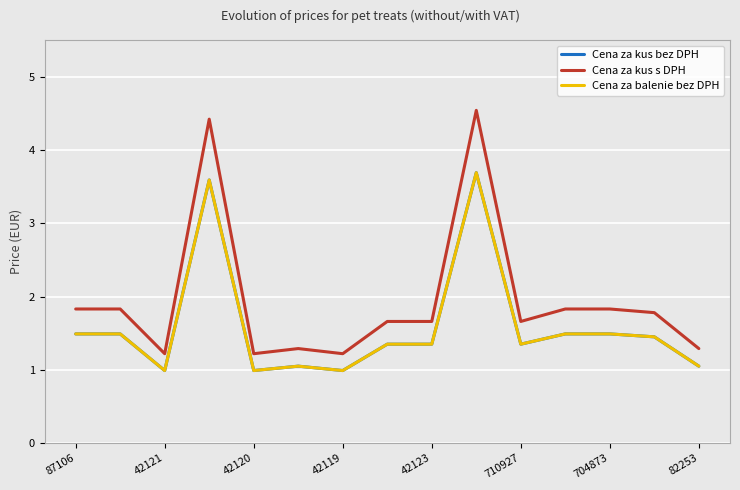

Does the chart have visible grid lines?

Yes